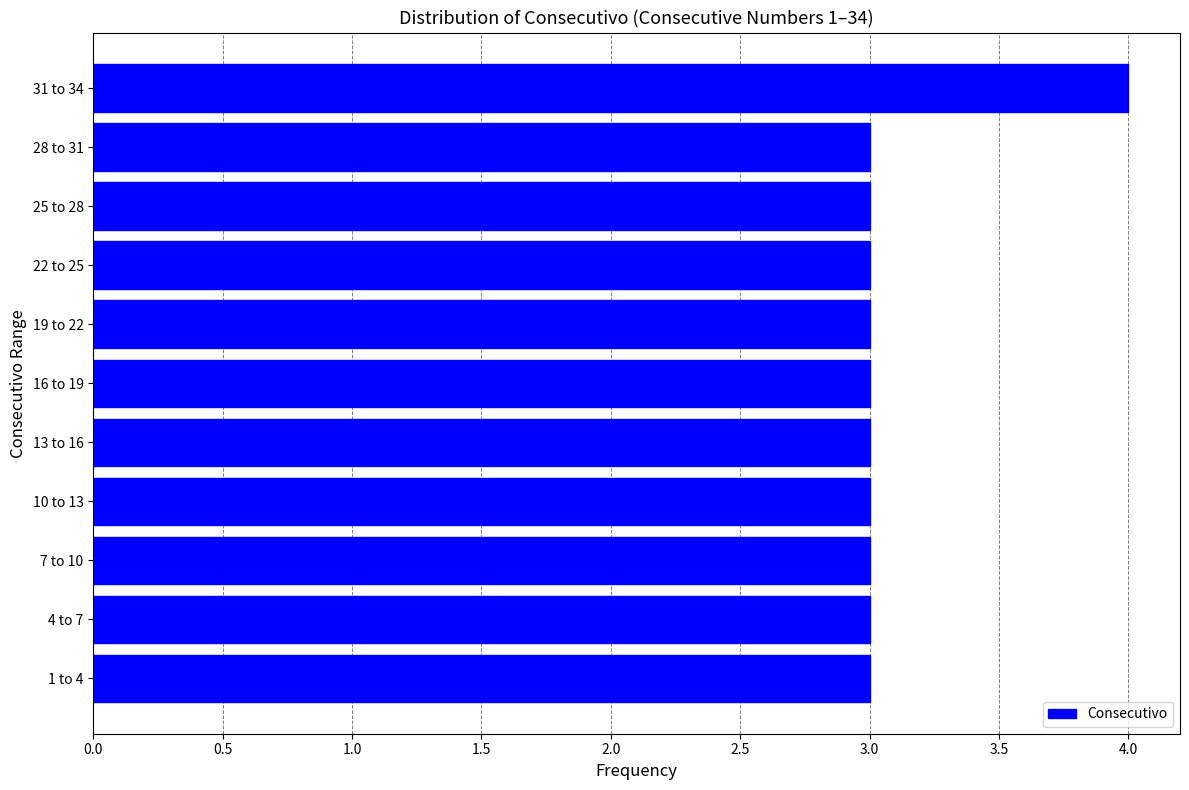

Reading bottom to top, what are all the values shown in this chart?

1 to 4=3	4 to 7=3	7 to 10=3	10 to 13=3	13 to 16=3	16 to 19=3	19 to 22=3	22 to 25=3	25 to 28=3	28 to 31=3	31 to 34=4